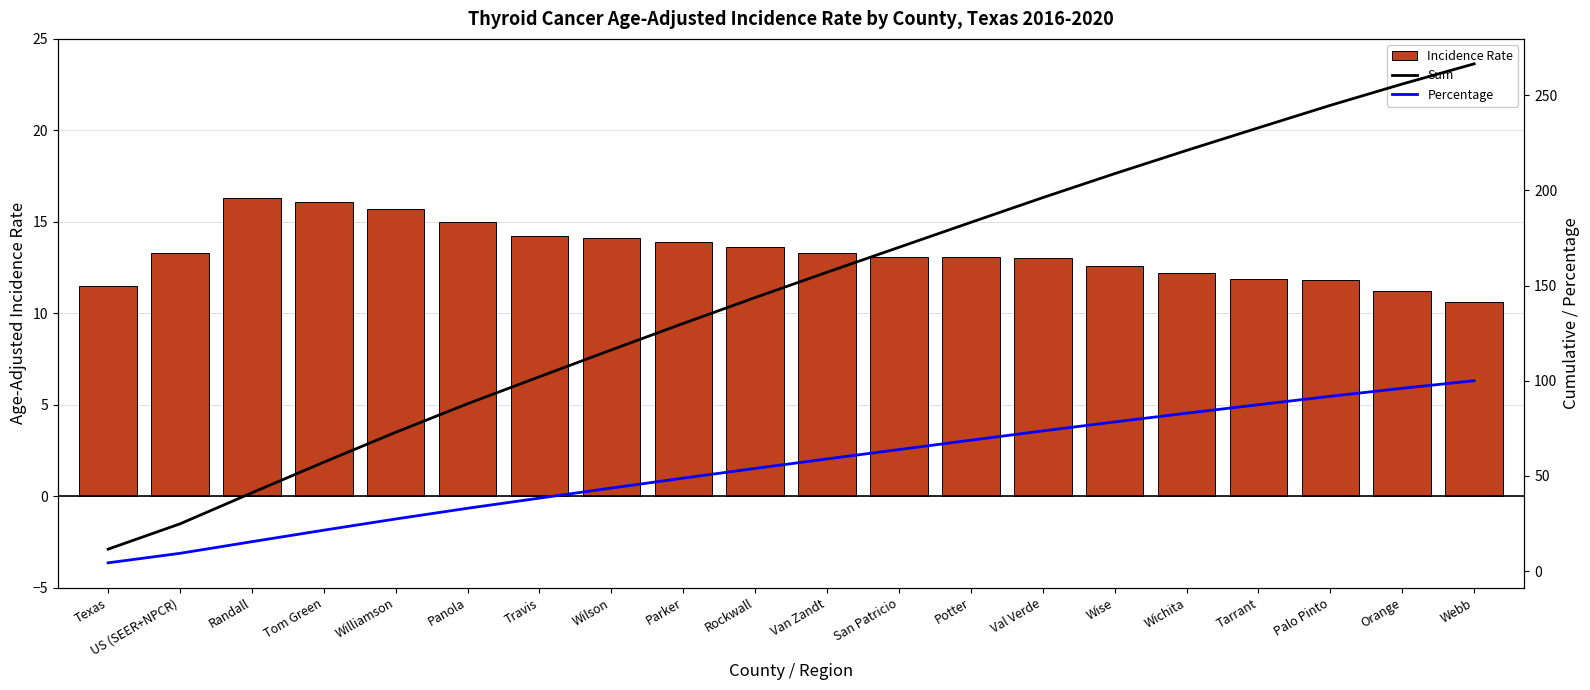

List the labels in order of Incidence Rate value, largest first.

Randall, Tom Green, Williamson, Panola, Travis, Wilson, Parker, Rockwall, US (SEER+NPCR), Van Zandt, San Patricio, Potter, Val Verde, Wise, Wichita, Tarrant, Palo Pinto, Texas, Orange, Webb